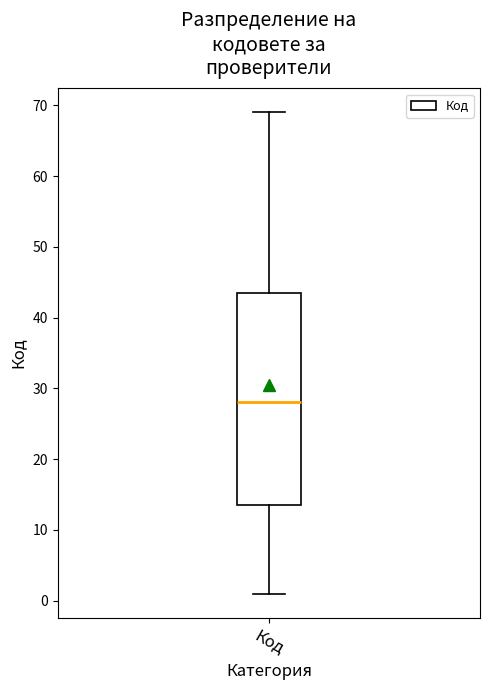

Read this box plot against the y-axis: the position of the median line, the range covered by the box, and the ends of both whiskers. The values are not printed on the chart, so give them approximately, as read against the axis.

median 28, box 14 to 44, whiskers 1 to 69